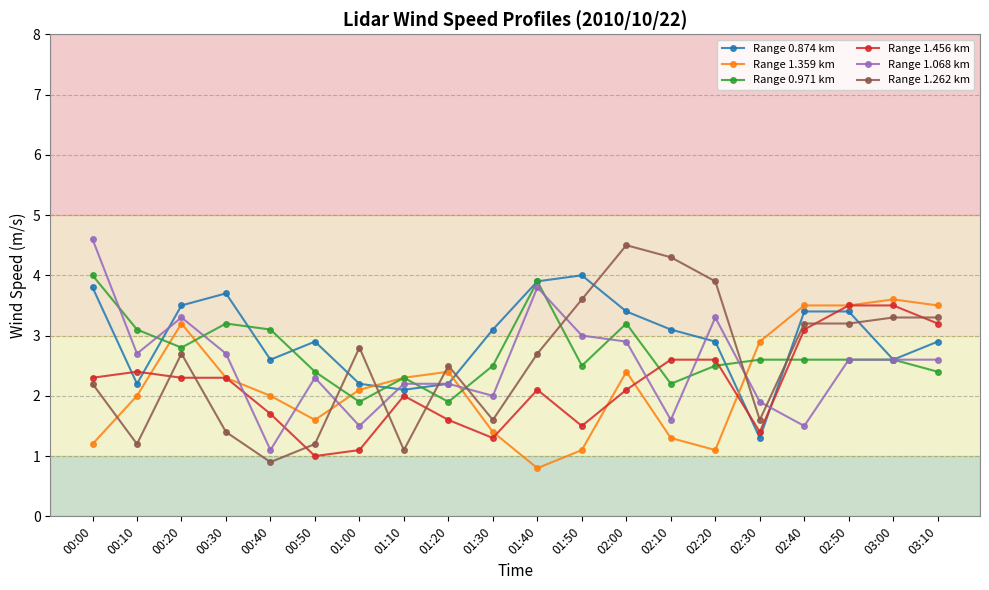

Read the Range 1.068 km value at 01:00.

1.5